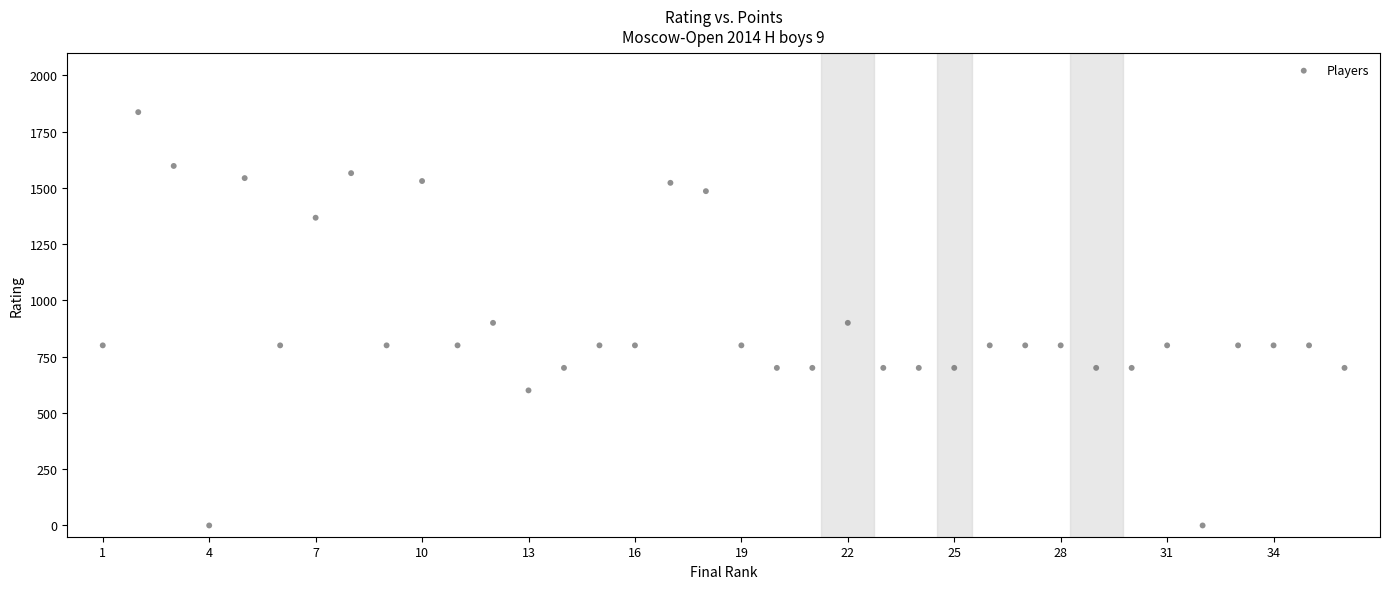

What is the range of X values (max minus min)?

35